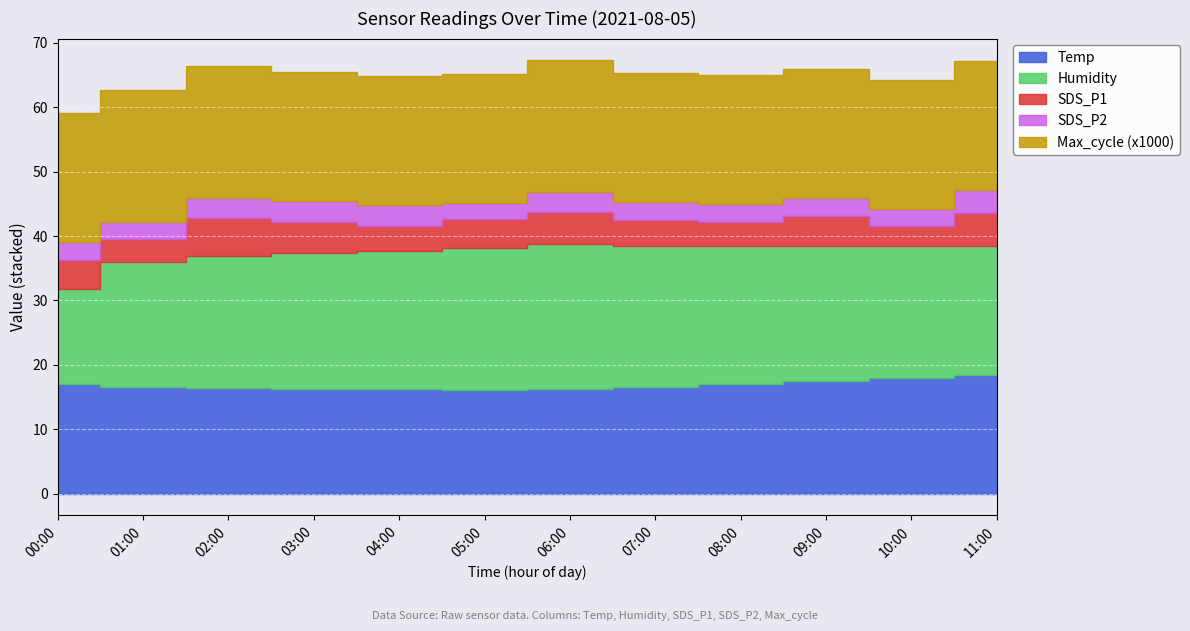

The Max_cycle series shows 20542.0 at 01:00. True or false?

True